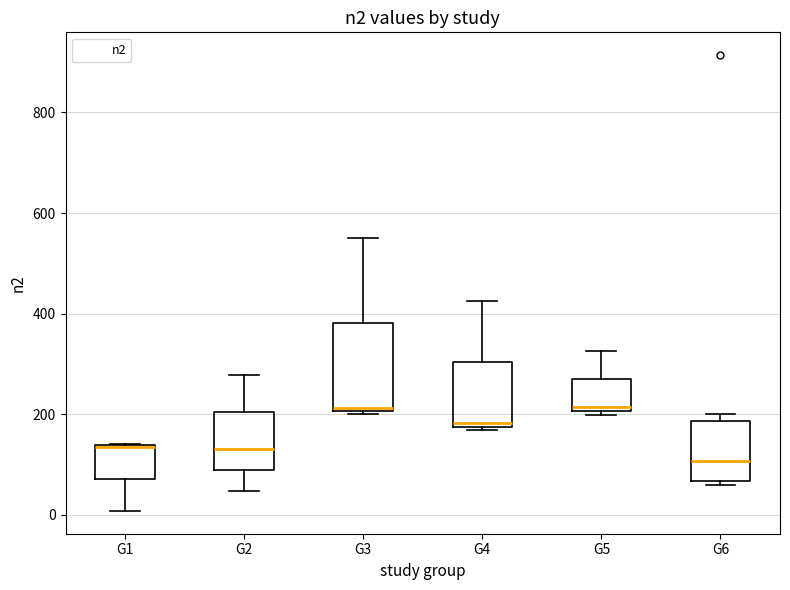

Which box is the tallest, from its lower edge to its upper edge?

G3